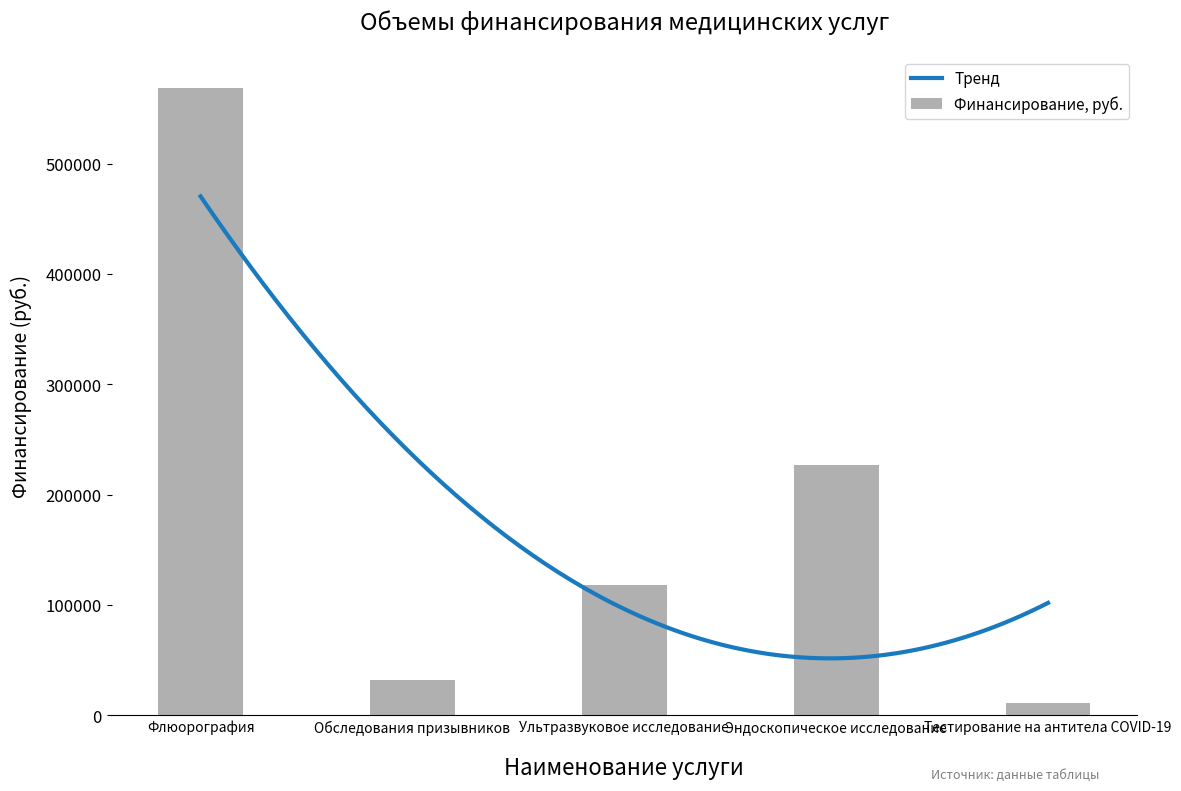

List the labels in order of value, largest first.

Флюорография, Эндоскопическое исследование, Ультразвуковое исследование, Обследования призывников, Тестирование на антитела COVID-19